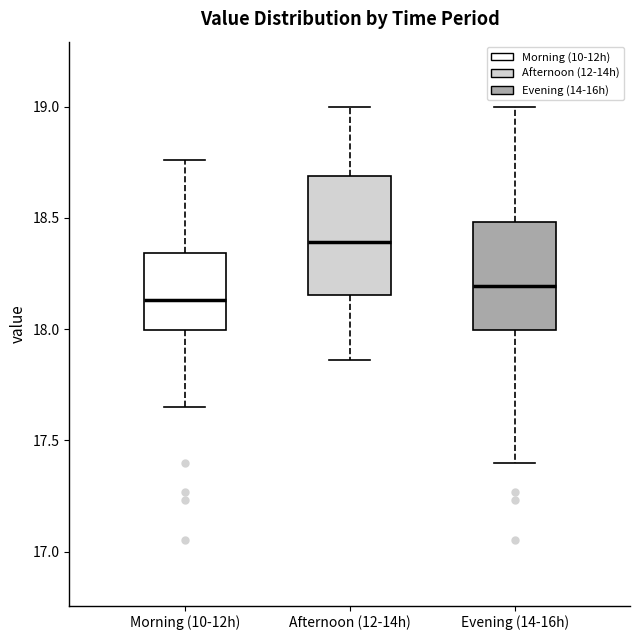

Which box has the highest median line?

Afternoon (12-14h)